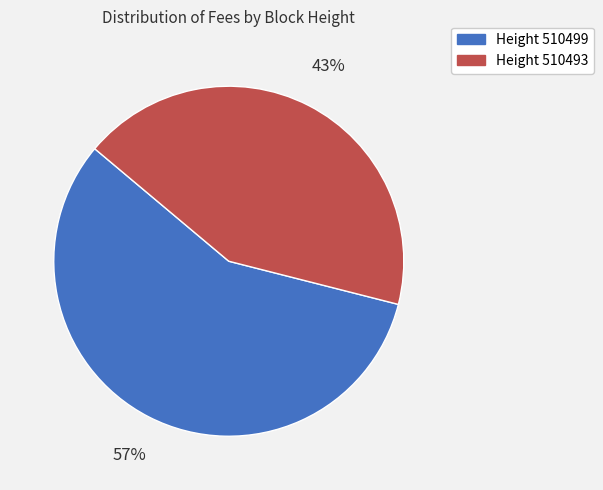

How many slices are in this pie chart?

2